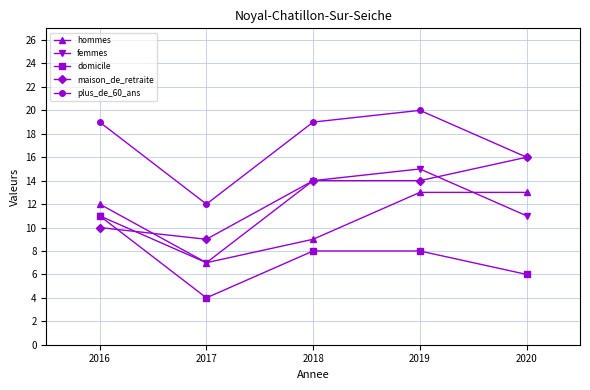

Which series has the largest total across all categories?

plus_de_60_ans